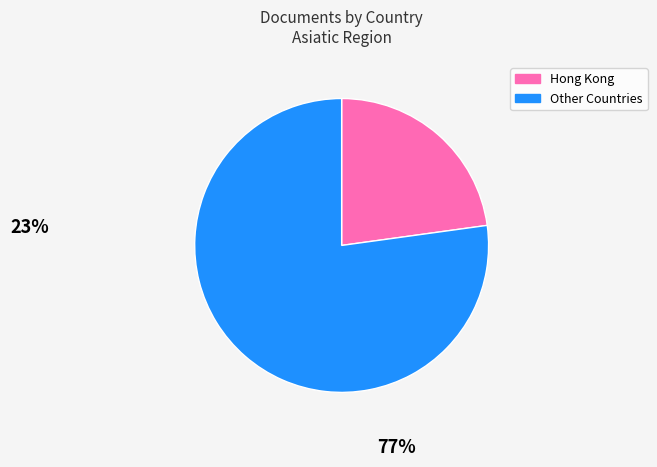

Count the number of slices in the pie.

2